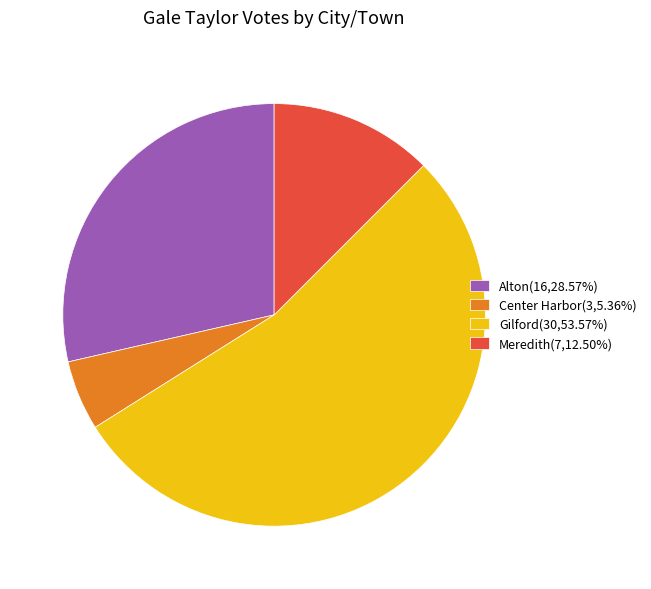

Is Gilford the majority of the pie?

Yes